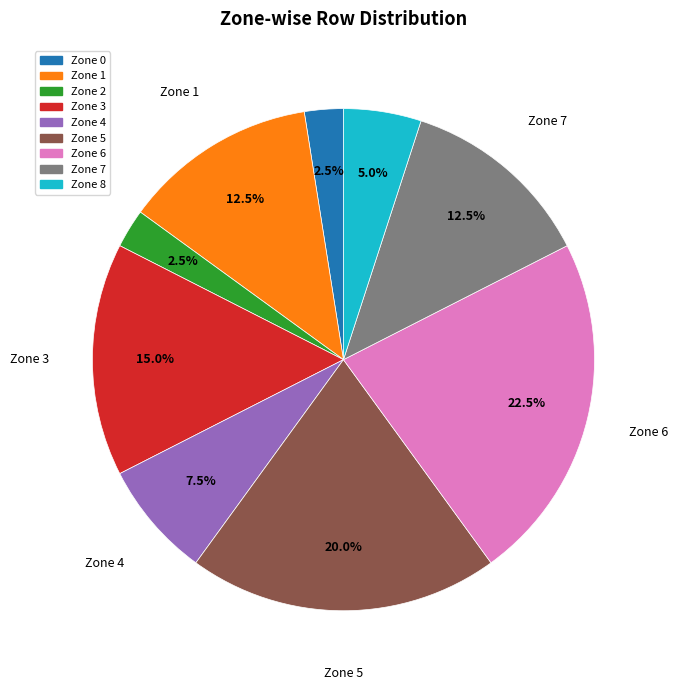

To the nearest percent, what is the difference between the largest and smallest slice percentages?

20%